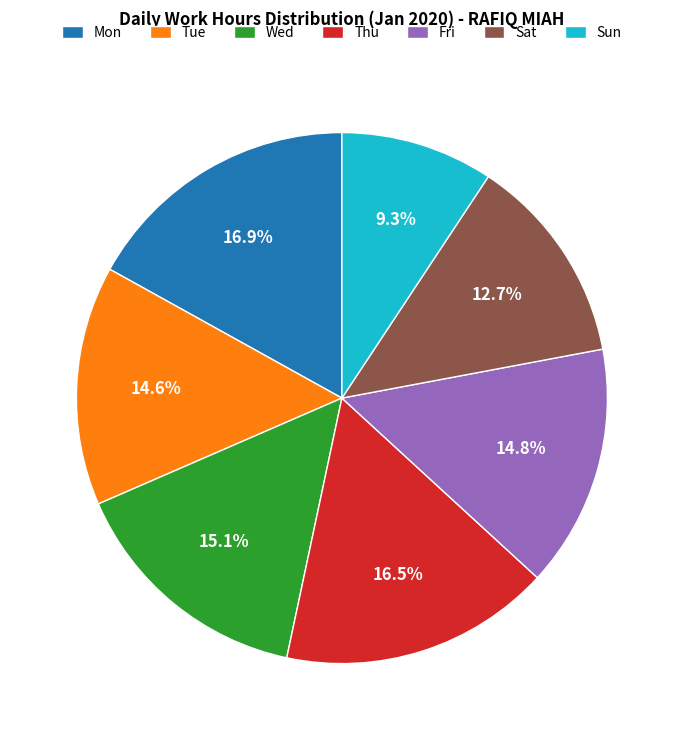

Which has a higher value, Sun or Mon?

Mon